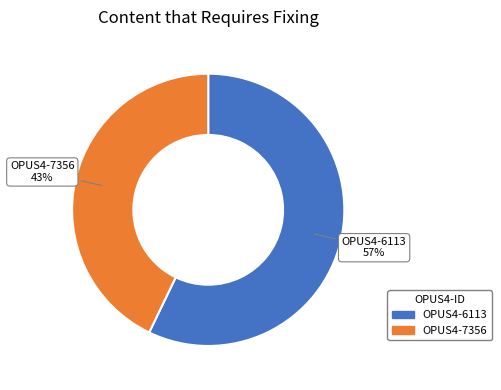

Does OPUS4-7356 account for over 50% of the chart?

No